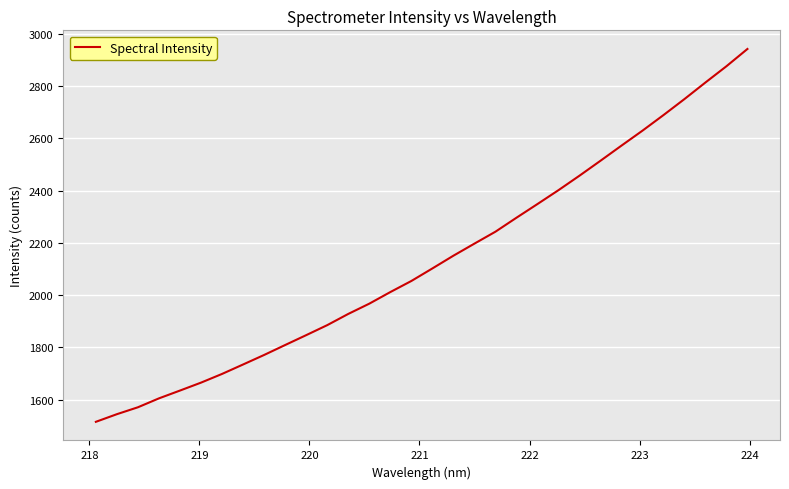

How many values exceed 2102?

16